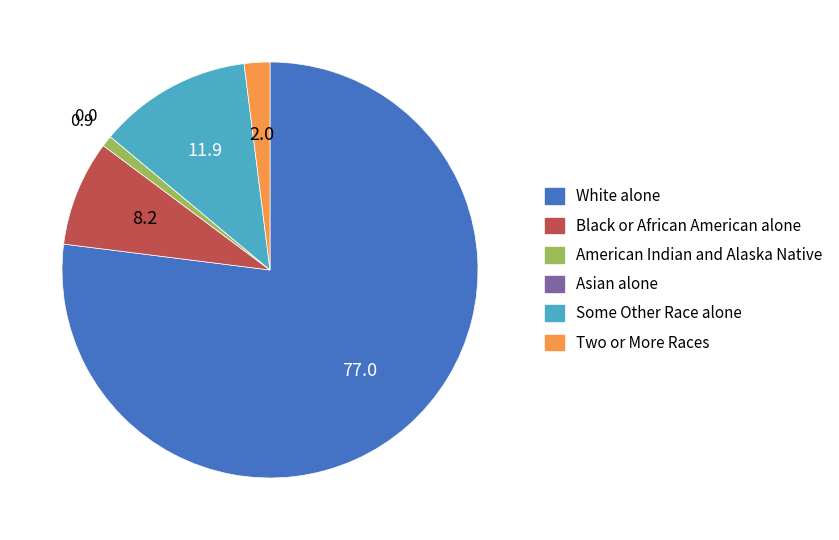

Which slice represents more than half of the pie?

White alone